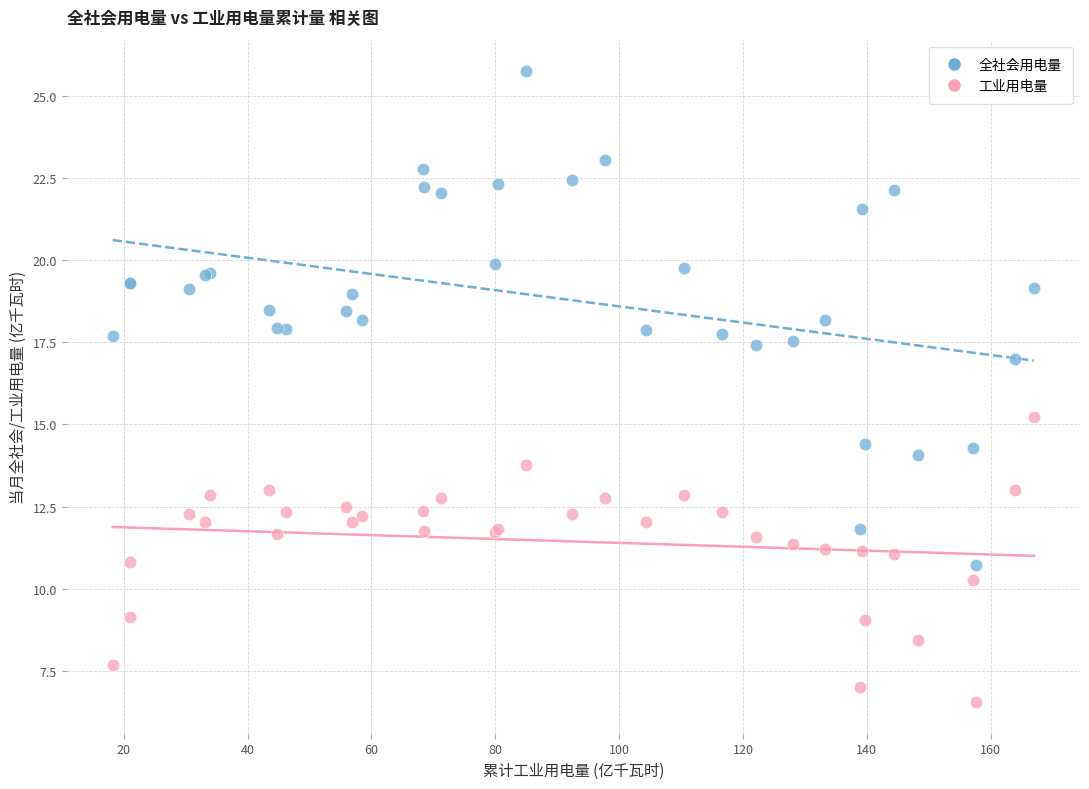

What are all the series names shown in the legend?

全社会用电量, 工业用电量